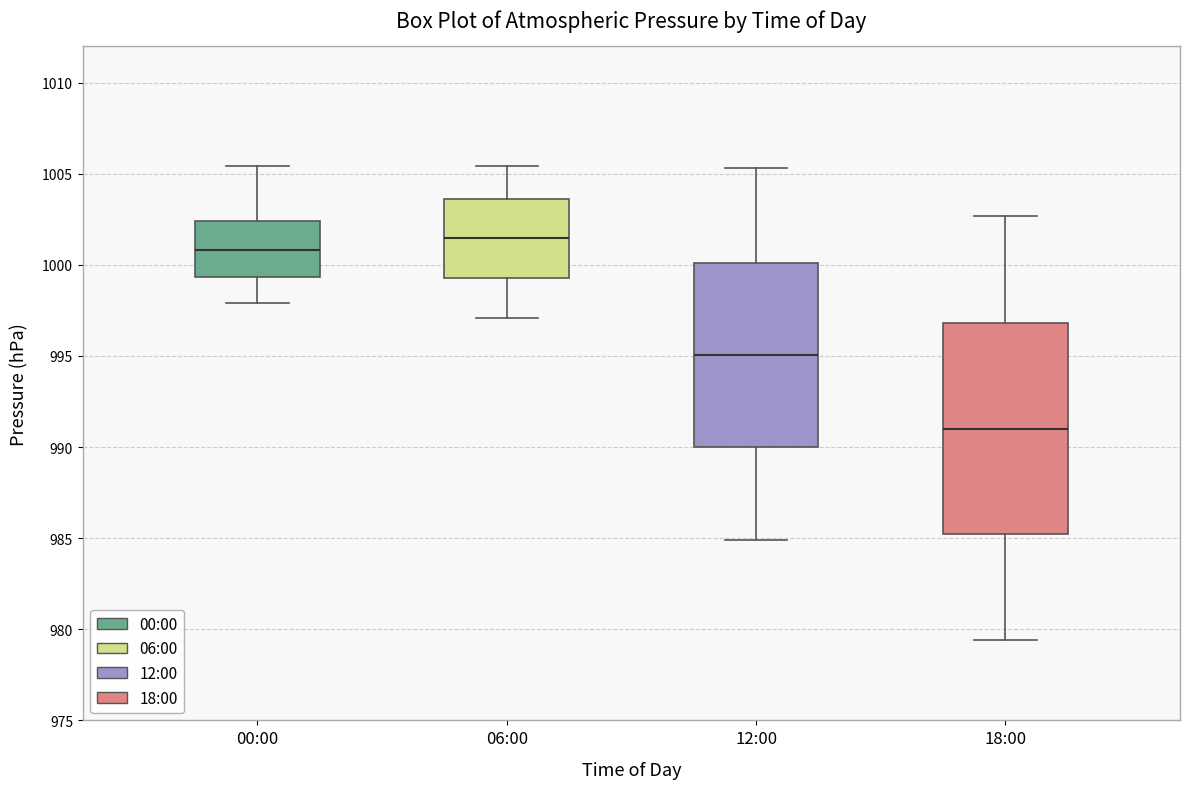

Where does the median line of the box for 00:00 sit on the y-axis? The values are not printed on the chart, so give them approximately, as read against the axis.

1001.0